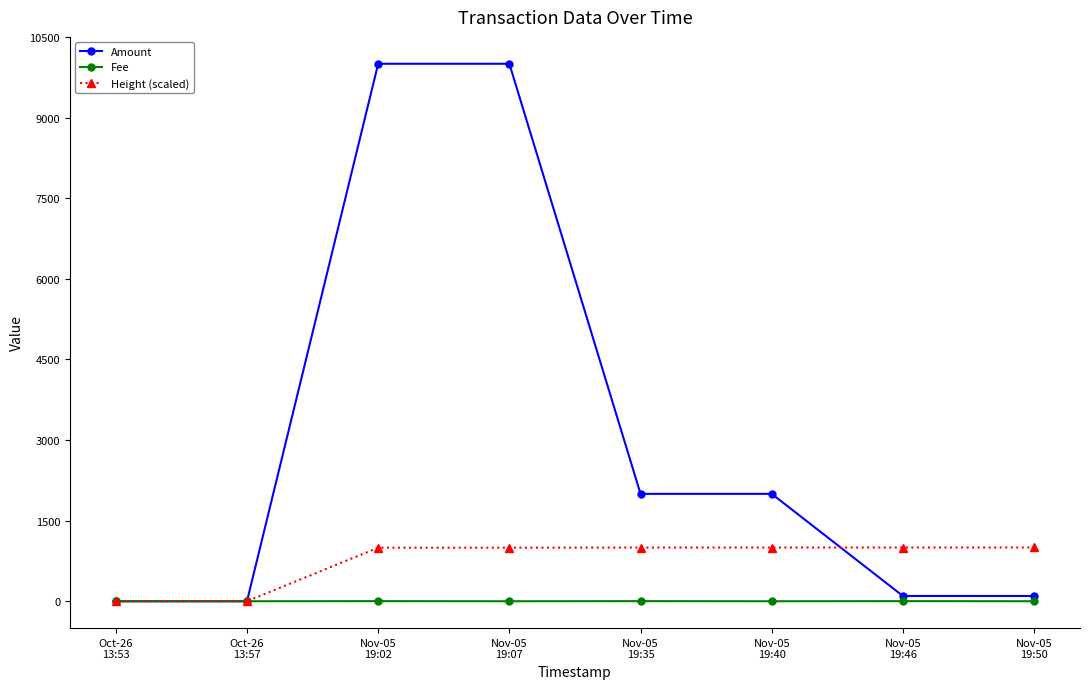

What is the label of the 1st point from the right?

Nov-05
19:50